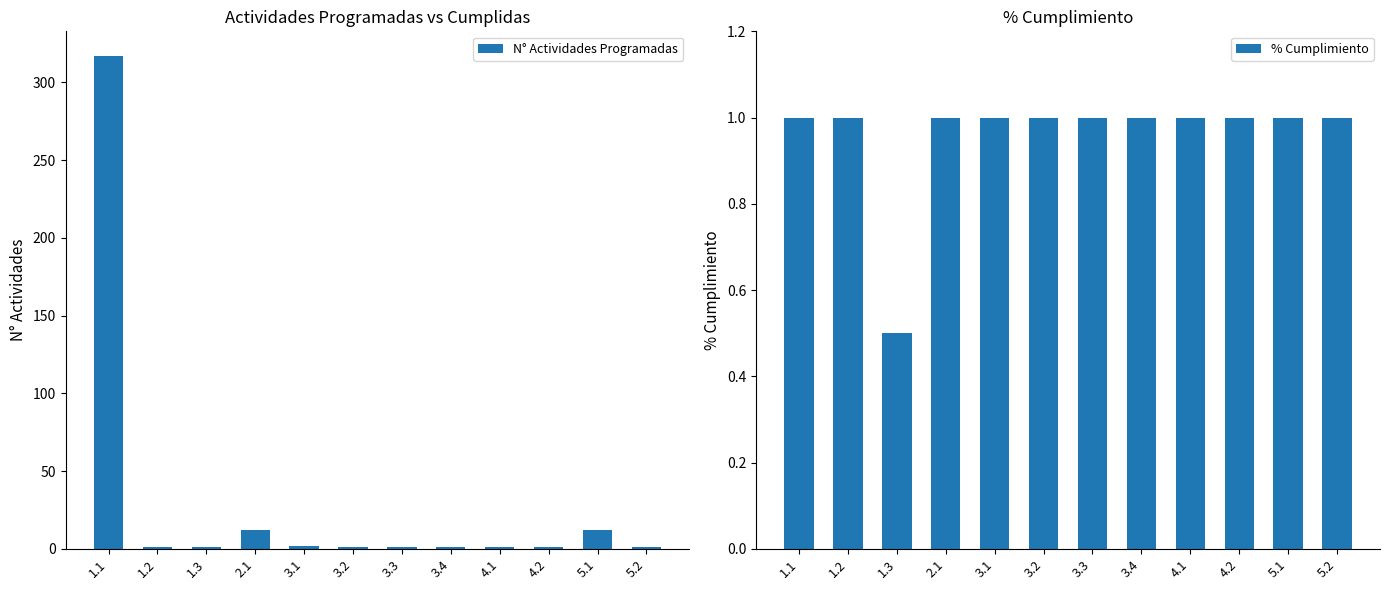

What is the label of the 2nd bar from the right?

5.1